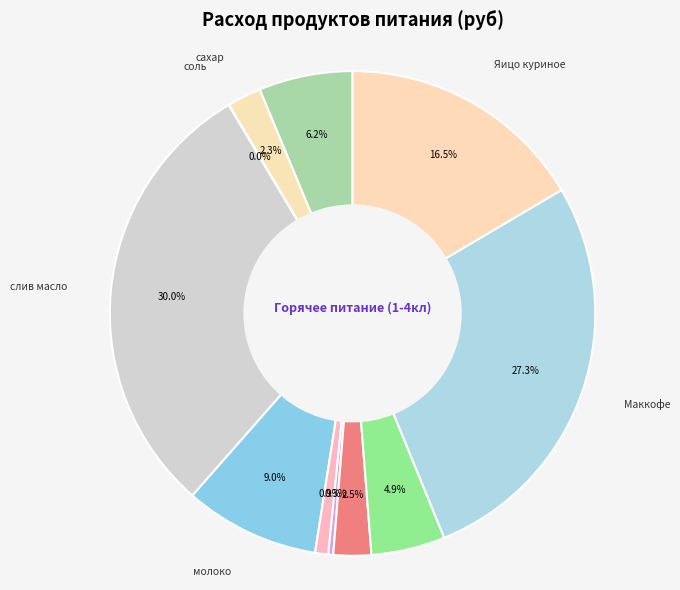

What is the largest slice in the pie chart?

слив масло